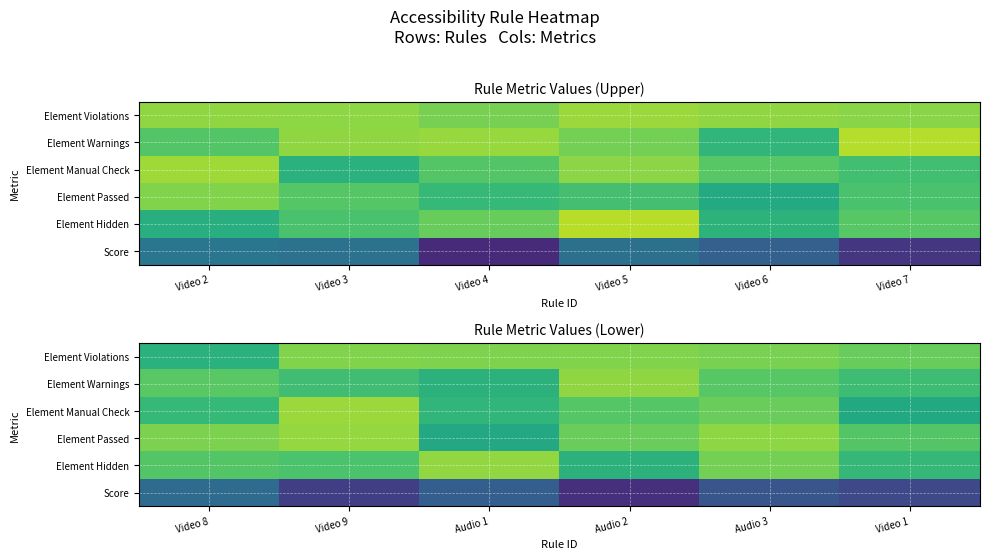

At which category is the sum across all series the highest?

Audio 3